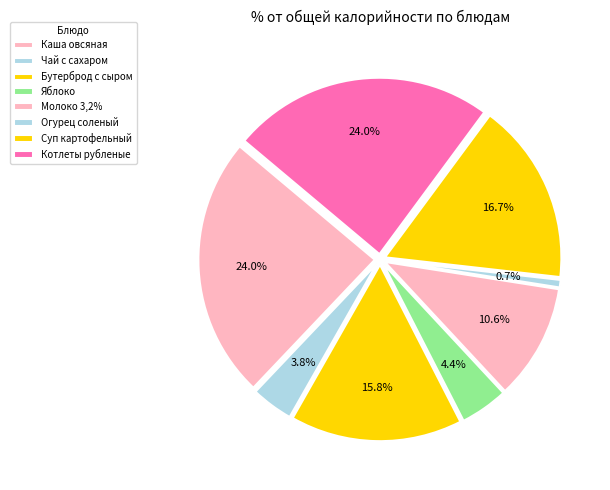

What percentage is the Бутерброд с сыром slice, to the nearest percent?

16%